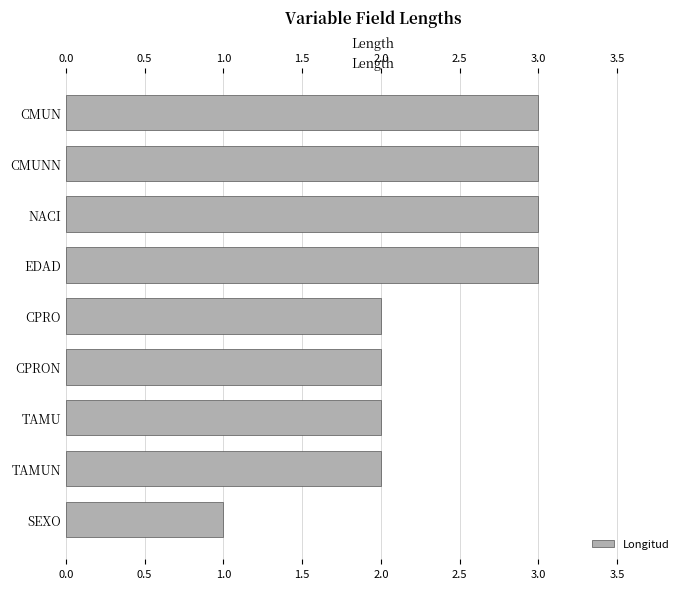

Reading right to left, transcribe all the data shown in this chart.

1	2	2	2	2	3	3	3	3